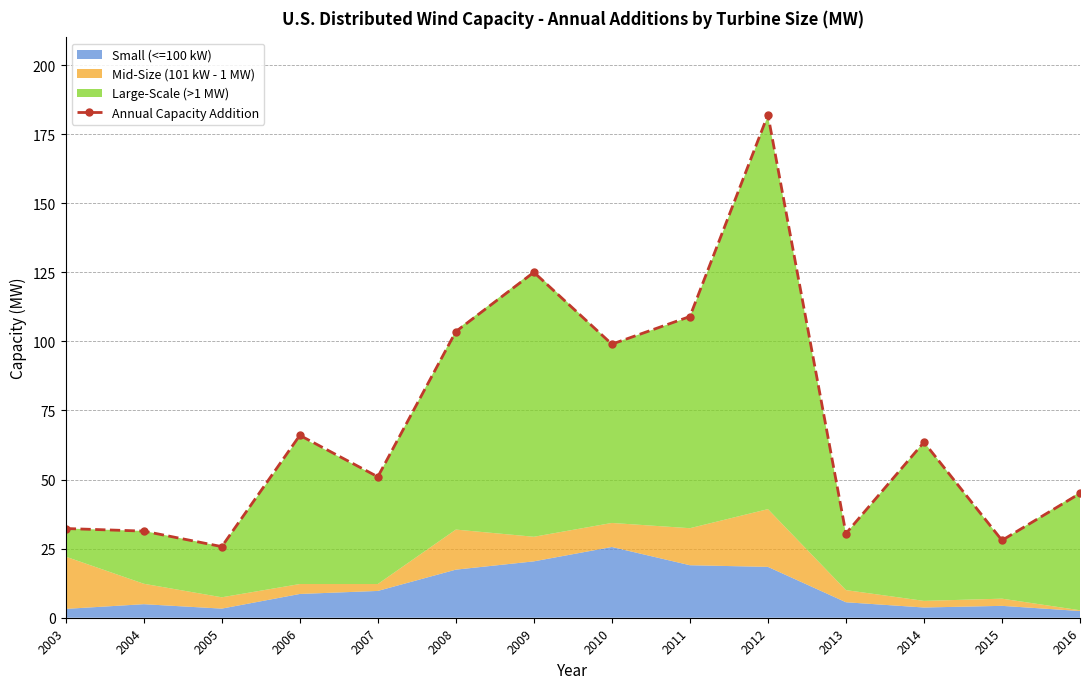

What is the sum of the values at 2016 and 2010?

144.0